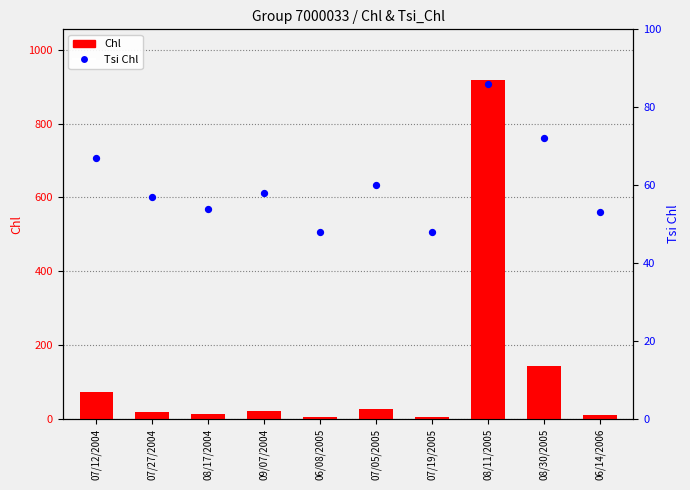

Which series has the largest Y range (max minus min)?

Chl